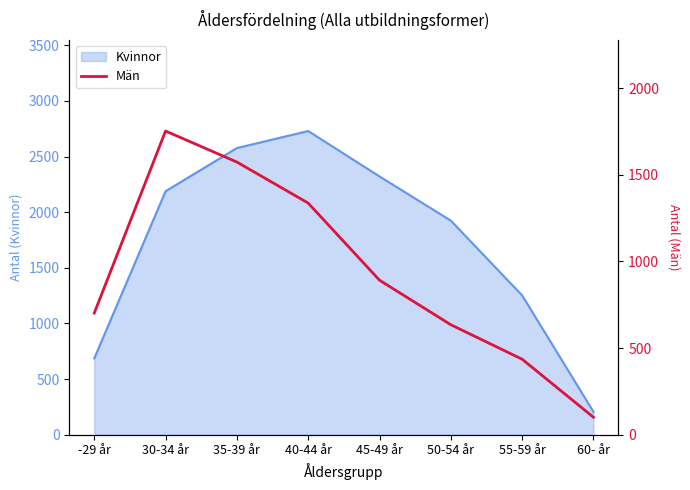

How many lines are shown in the chart?

1